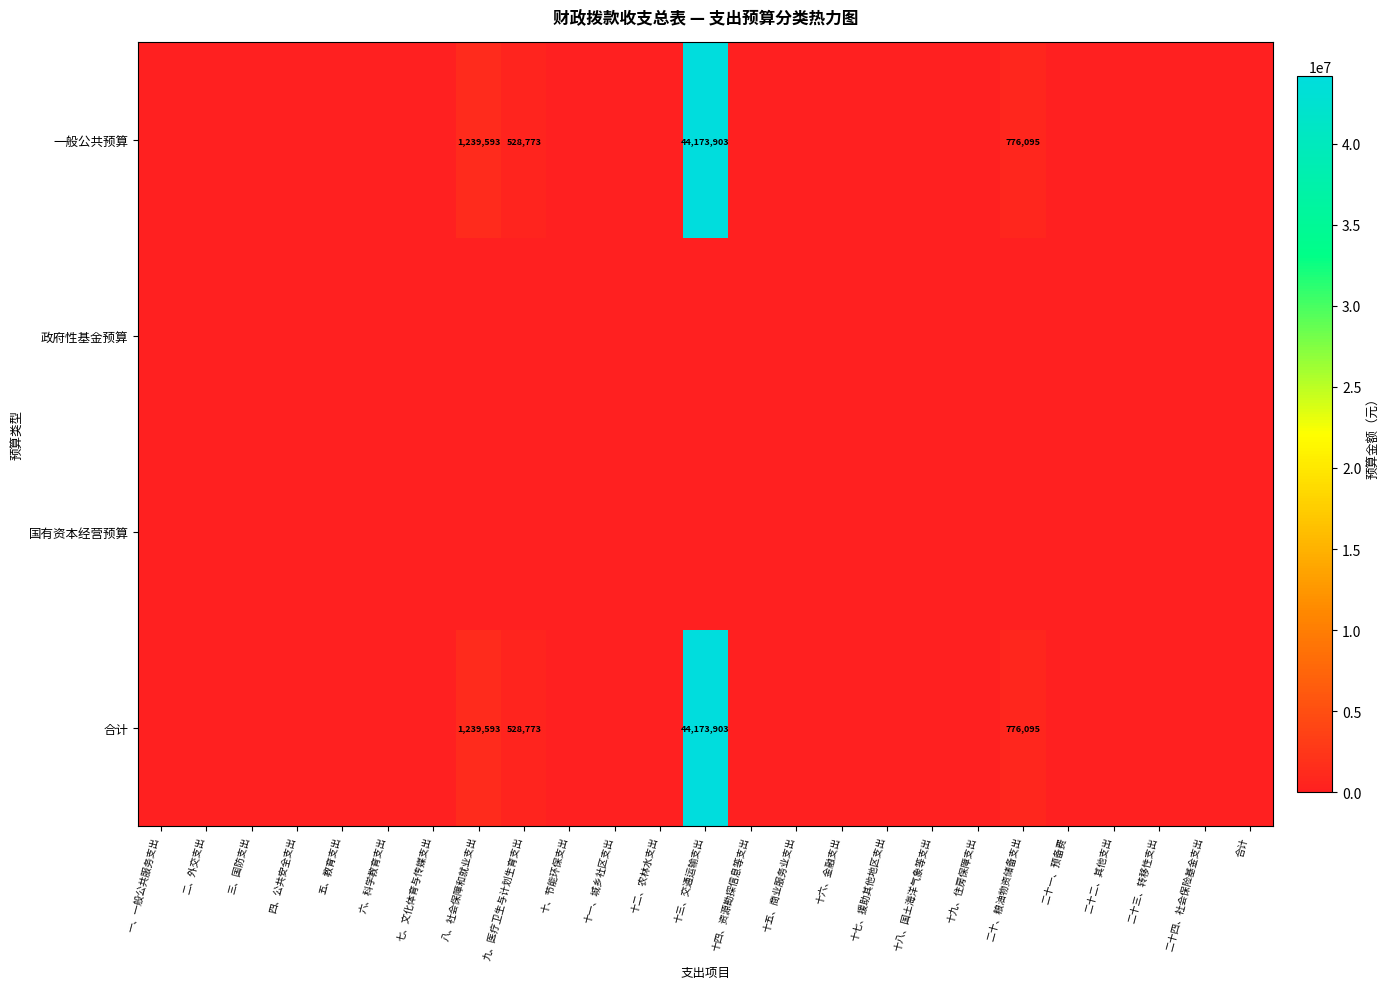

How many values in the 合计 series exceed 0?

4